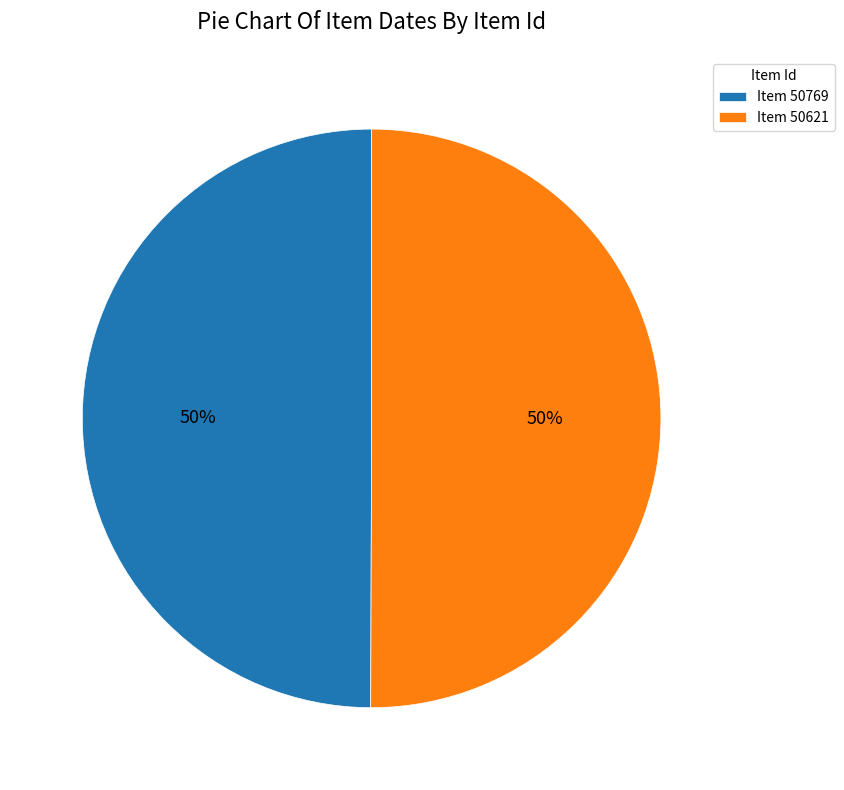

Is the sum of Item 50621 and Item 50769 greater than half?

Yes